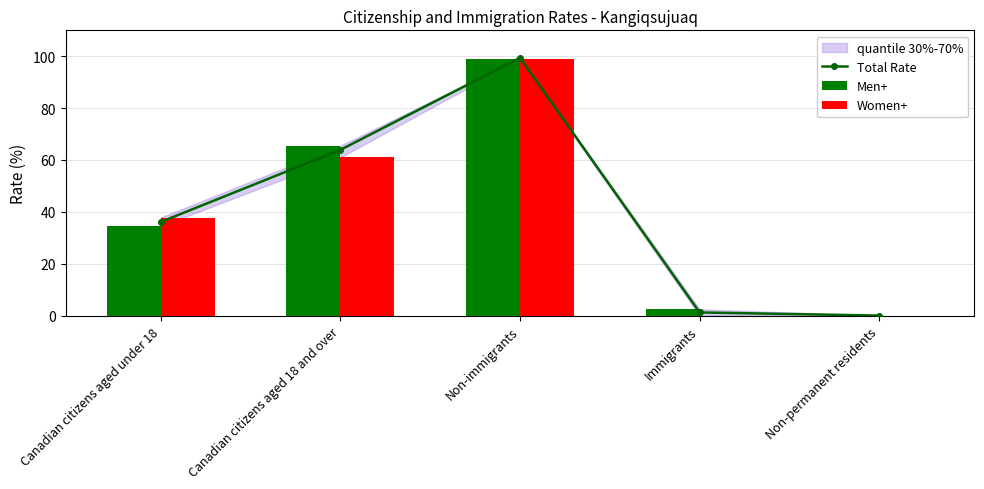

How many values in the Total Rate series exceed 36?

3